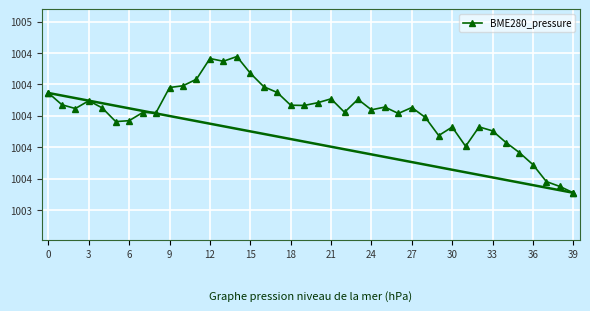

Reading right to left, extract all data points from this chart.

1003.5	1003.6	1003.6	1003.7	1003.8	1003.8	1003.9	1003.9	1003.8	1003.9	1003.9	1004.0	1004.1	1004.0	1004.1	1004.0	1004.1	1004.0	1004.1	1004.1	1004.1	1004.1	1004.1	1004.2	1004.3	1004.4	1004.3	1004.4	1004.2	1004.2	1004.2	1004.0	1004.0	1004.0	1004.0	1004.0	1004.1	1004.0	1004.1	1004.1